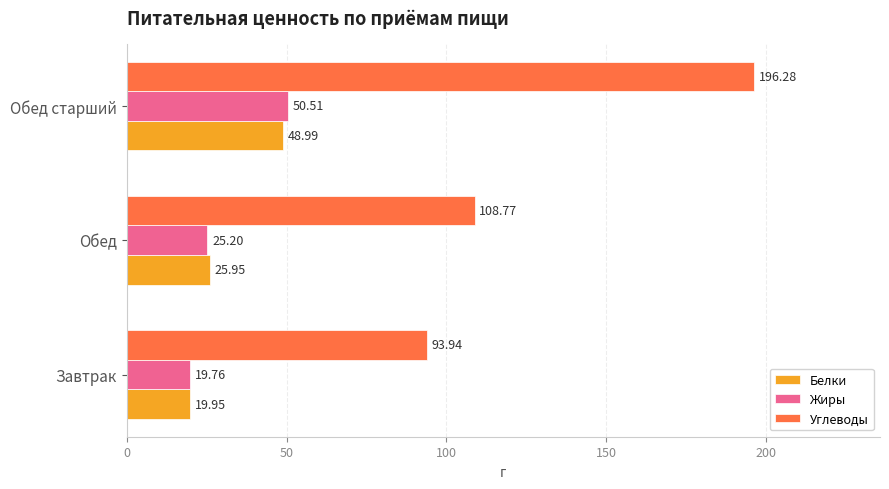

At which label is Углеводы closest to 145?

Обед